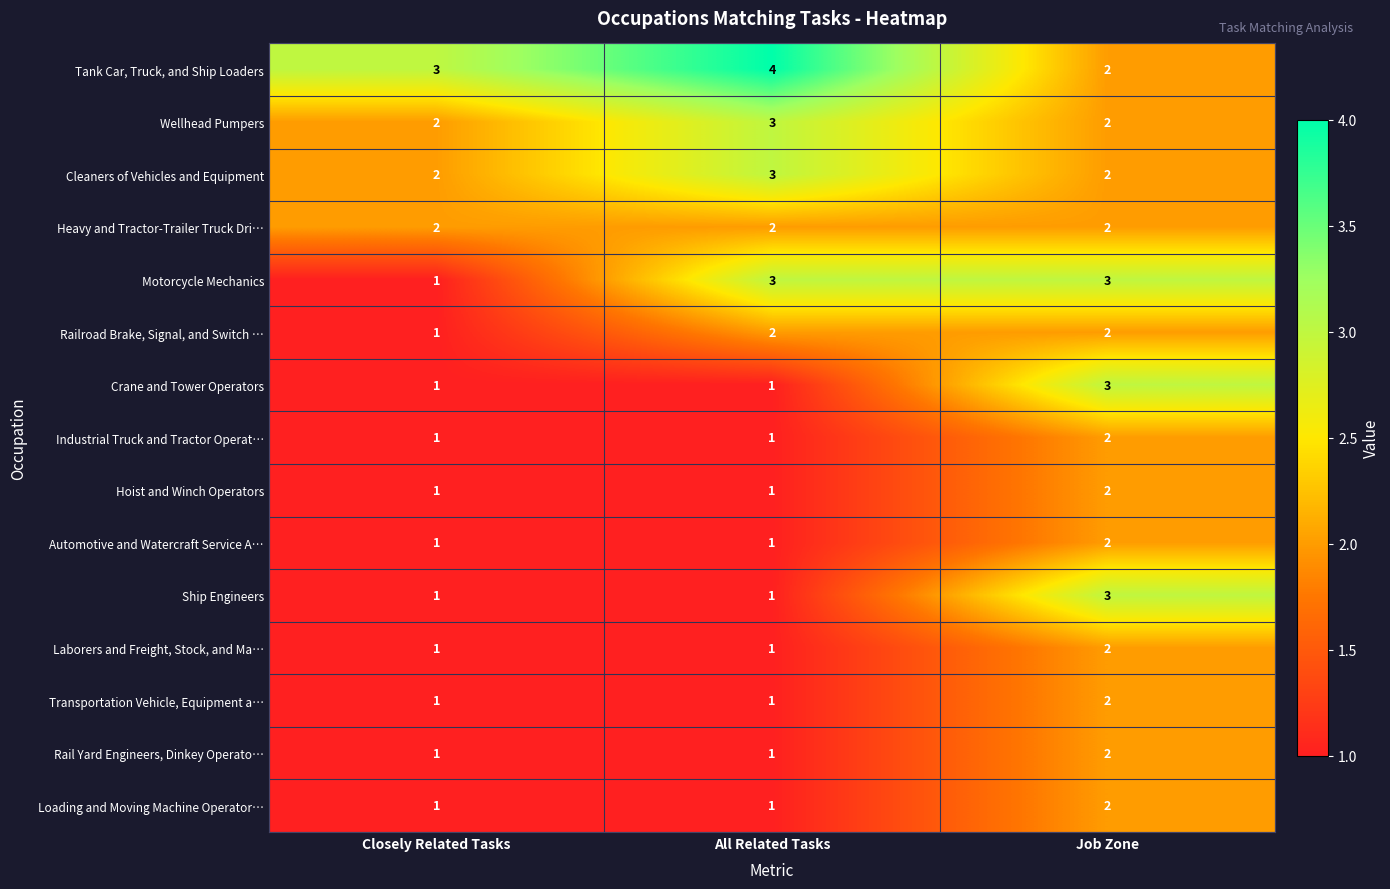

The value of Ship Engineers at All Related Tasks is 1. True or false?

True